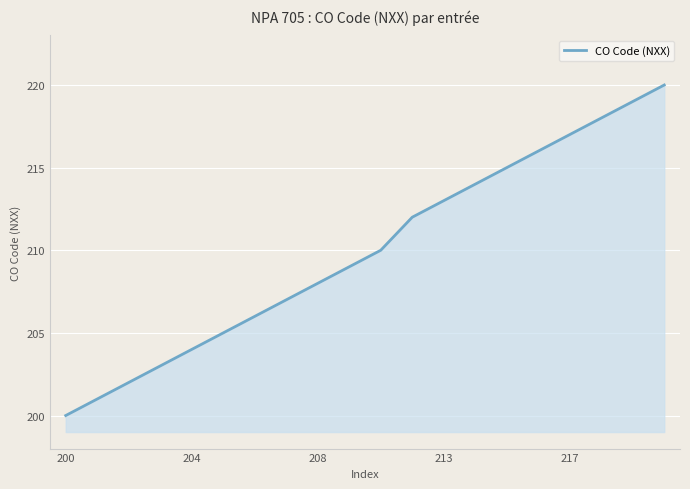

What is the difference between the maximum and minimum values?

20